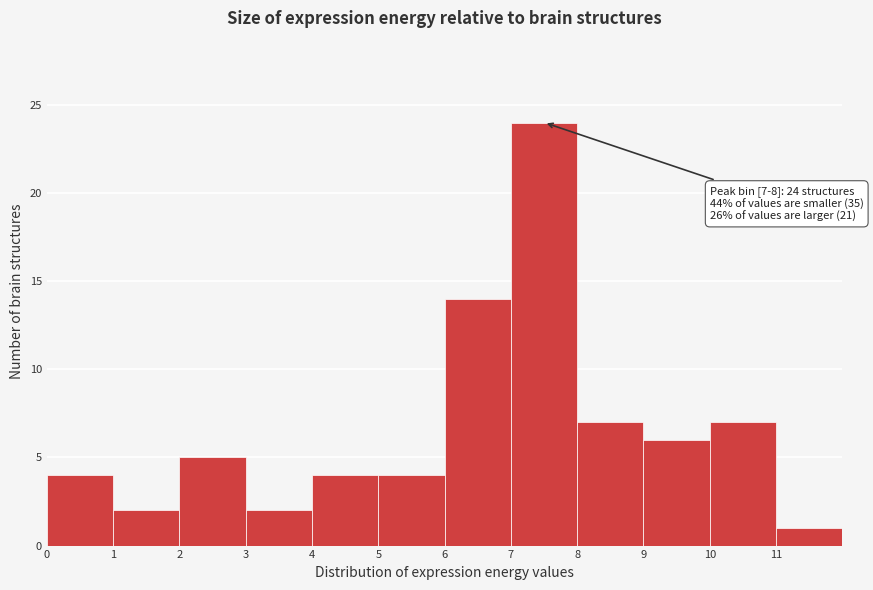

Which range on the x-axis has the tallest bar?

7 to 8